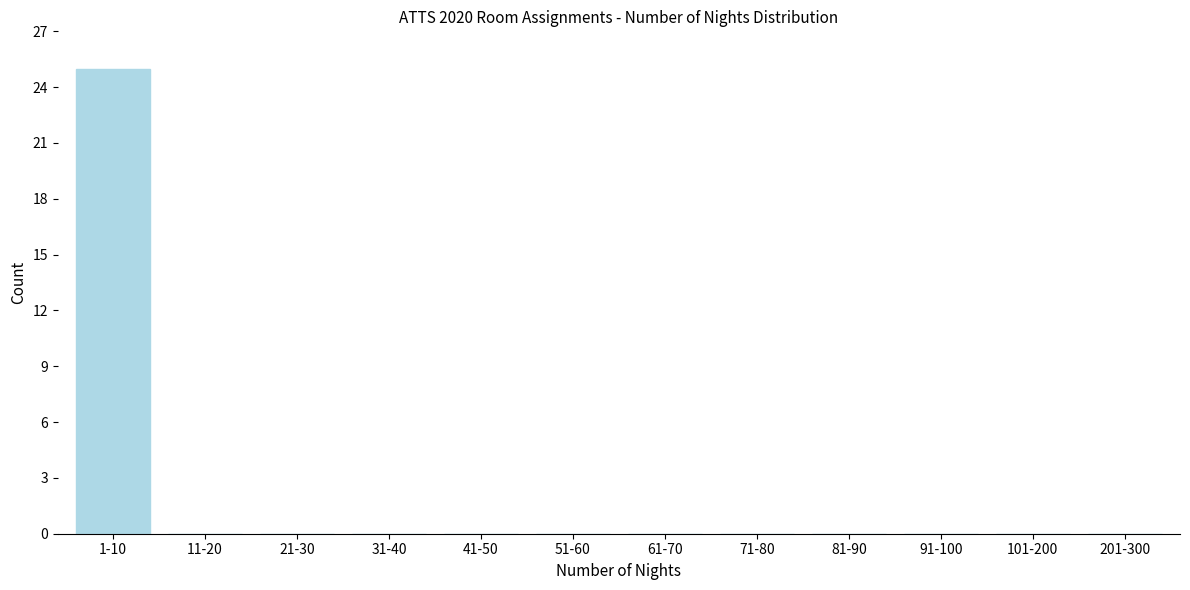

Reading left to right, what are all the values shown in this chart?

1-10=25	11-20=0	21-30=0	31-40=0	41-50=0	51-60=0	61-70=0	71-80=0	81-90=0	91-100=0	101-200=0	201-300=0